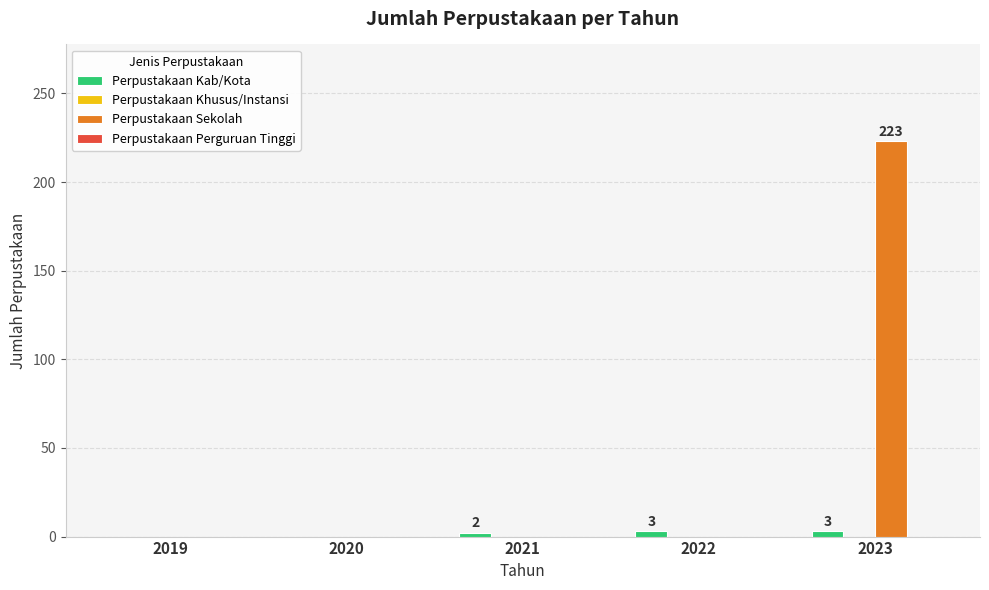

What is the spread (max minus min) of values at 2021?

2